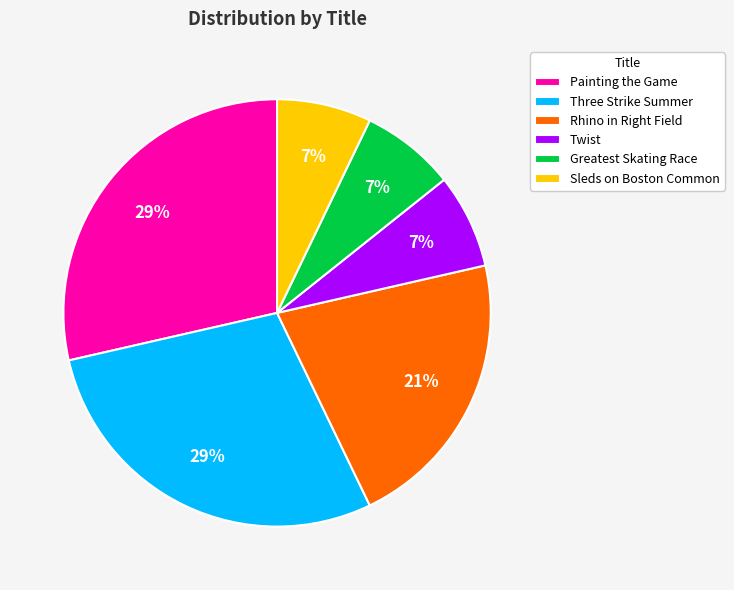

To the nearest percent, what is the average slice percentage?

17%